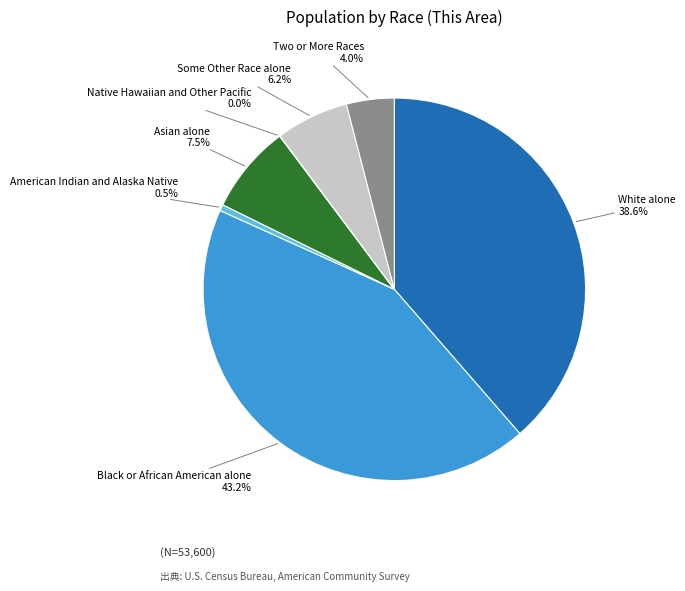

Does White alone account for over 50% of the chart?

No